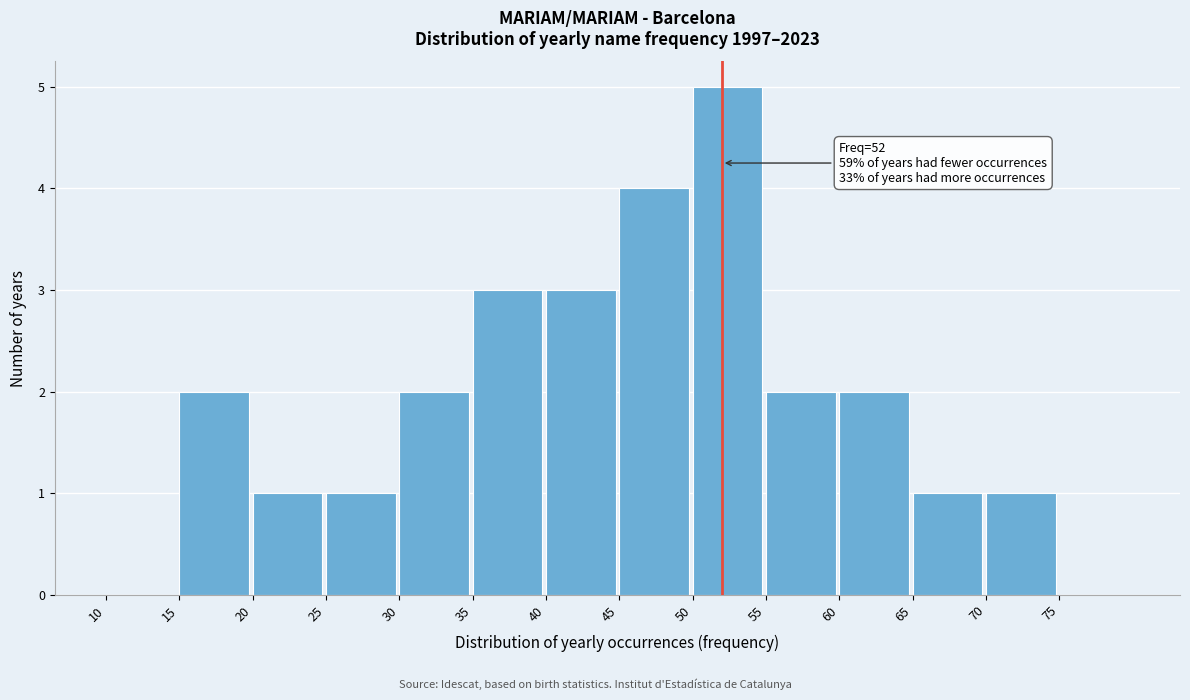

Which range on the x-axis has the tallest bar?

50 to 55